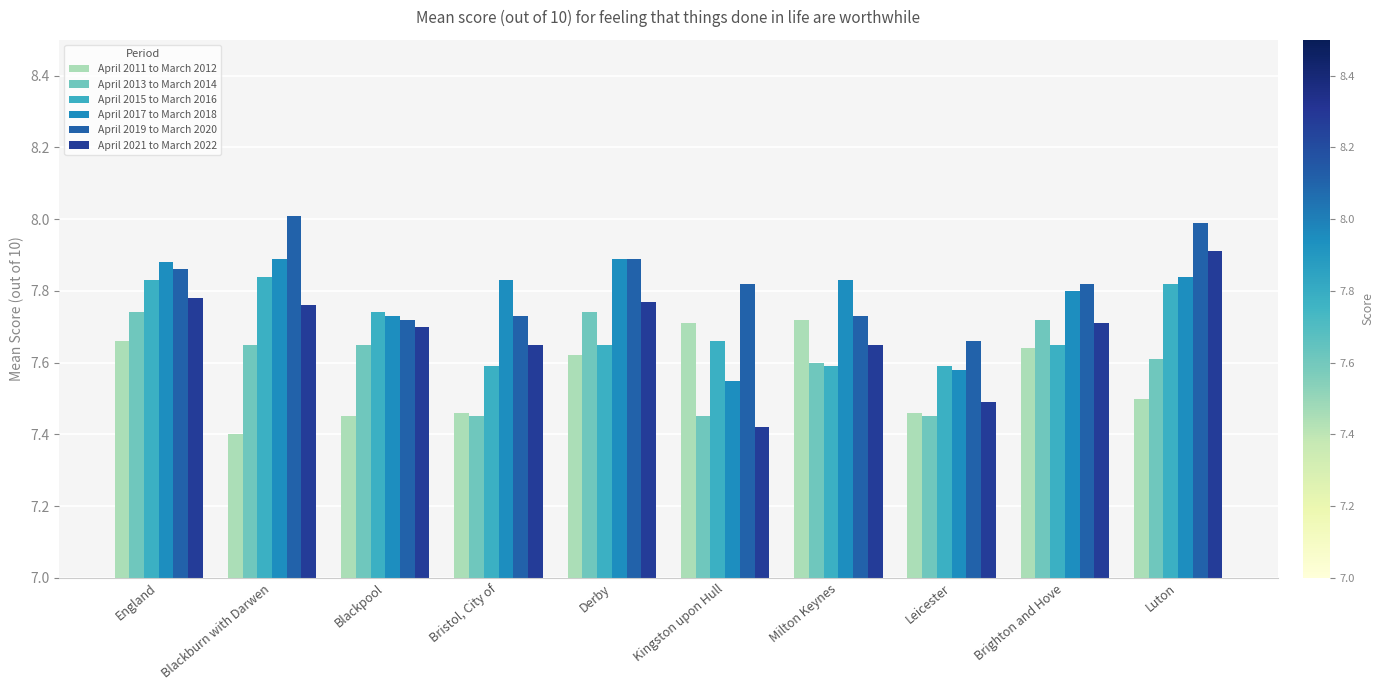

At which category is the sum across all series the highest?

England